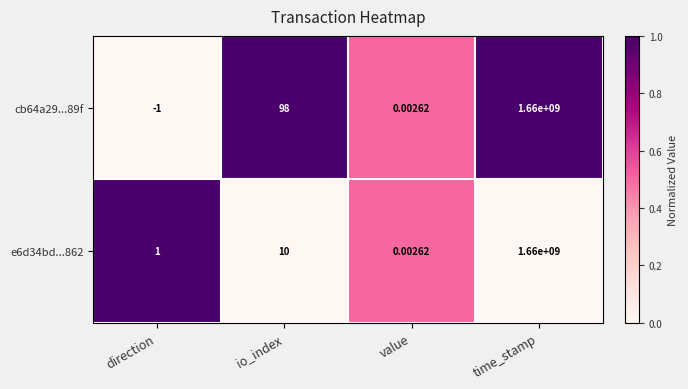

How many distinct data groups are displayed?

2